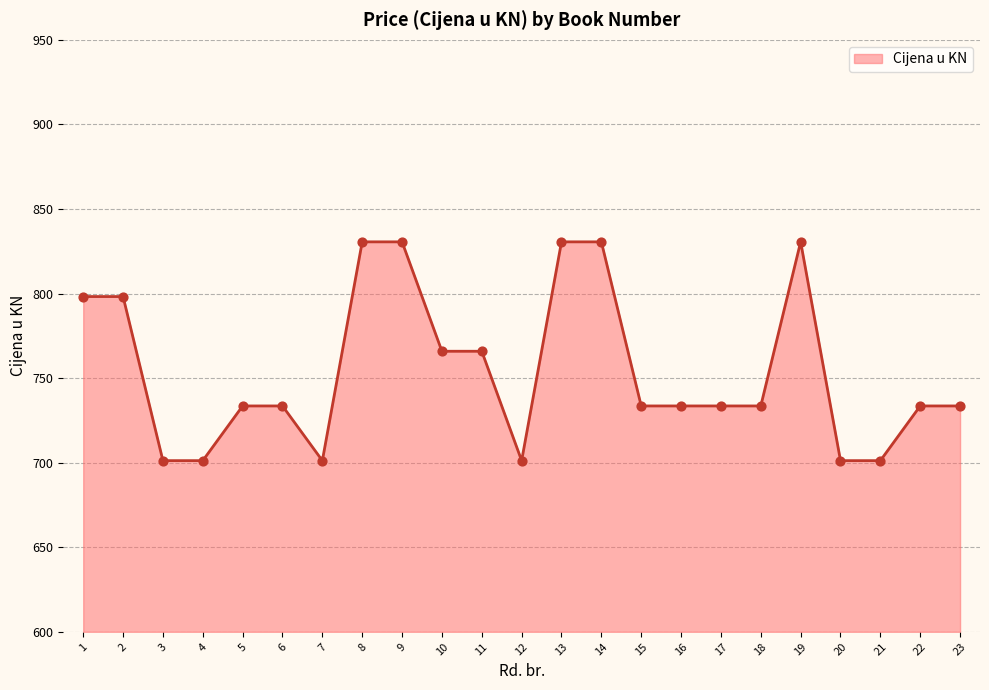

Between 4 and 16, which is larger?

16